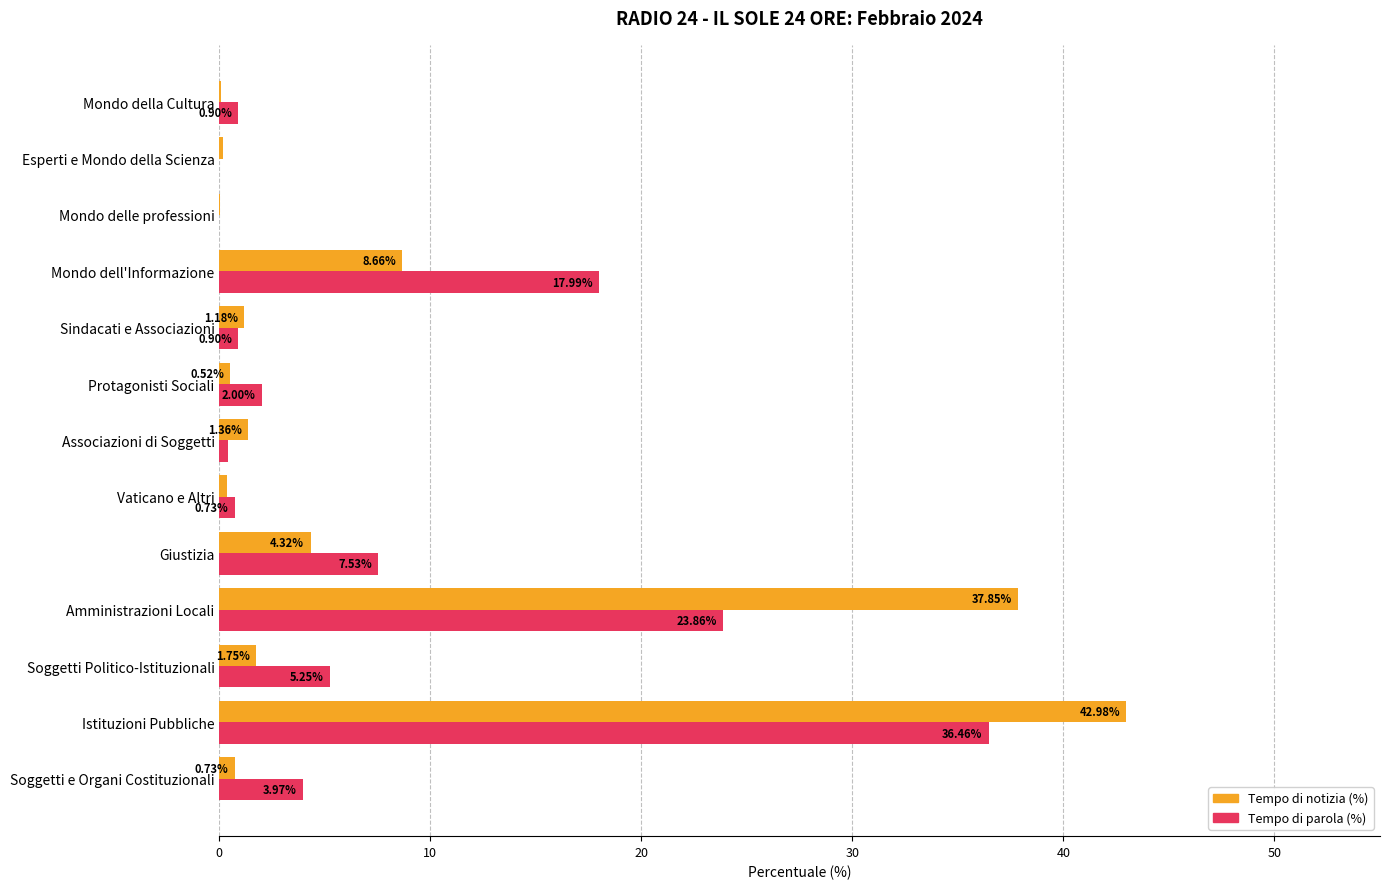

What are all the series names shown in the legend?

Tempo di notizia (%), Tempo di parola (%)